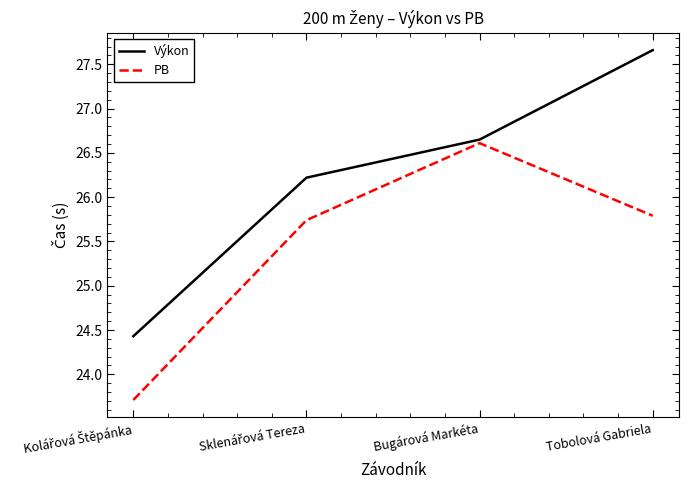

True or false: PB has a value of 26.6 at Bugárová Markéta.

True